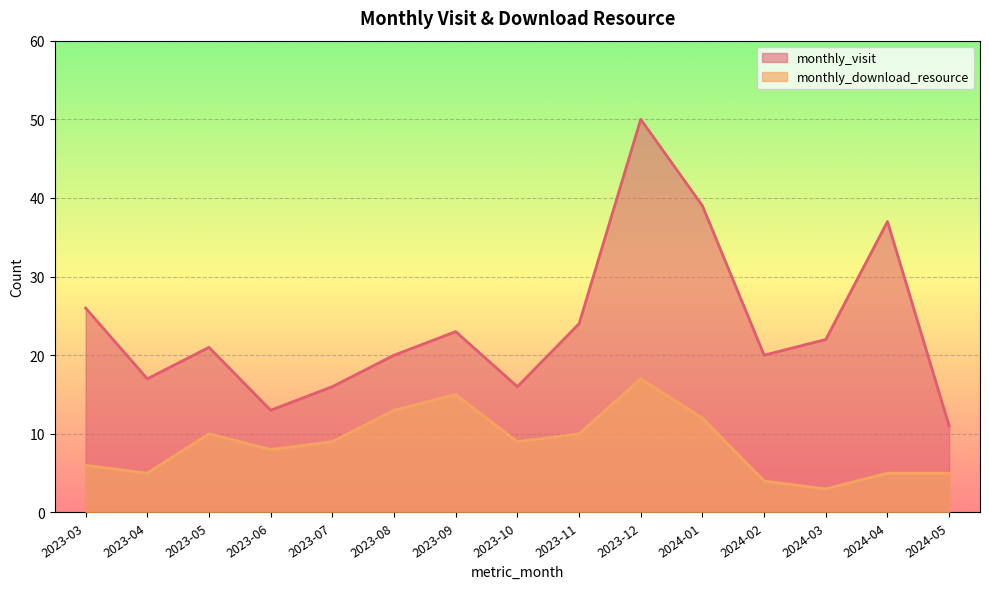

How many categories are shown in the chart?

15